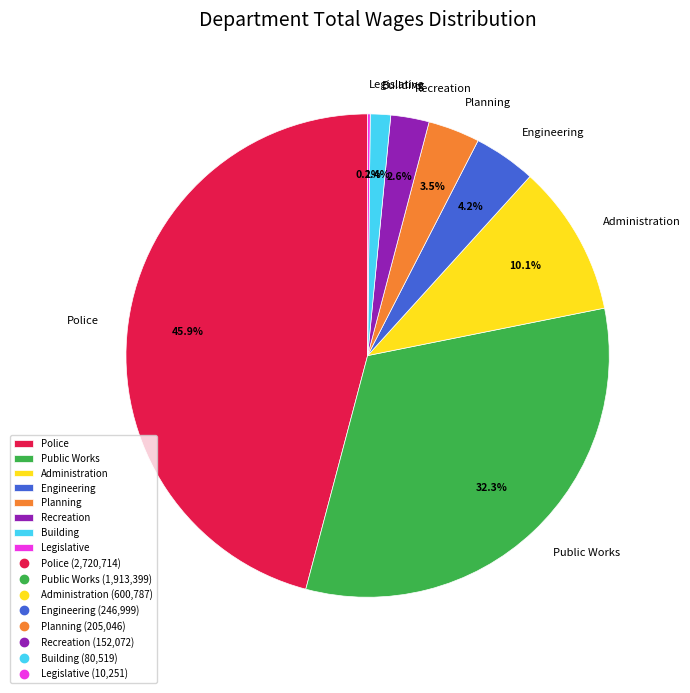

The Recreation slice represents 3% of the pie. True or false?

True